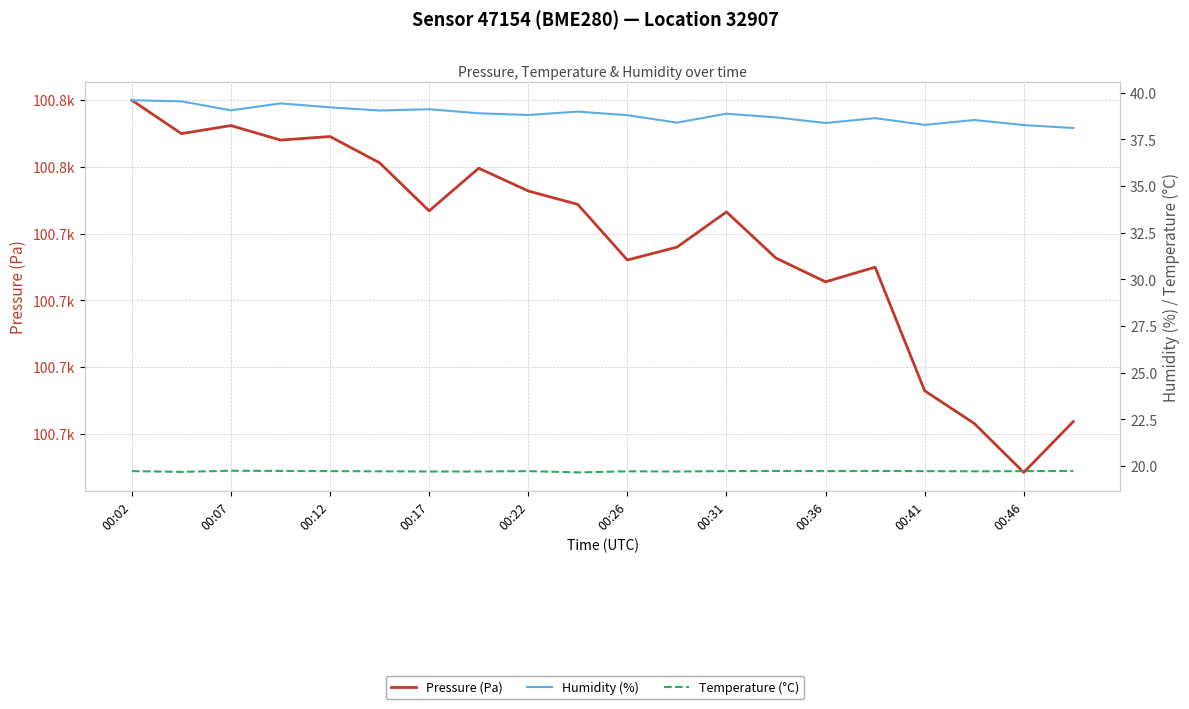

Which series changed the most between 00:02 and 19?

Pressure (Pa)